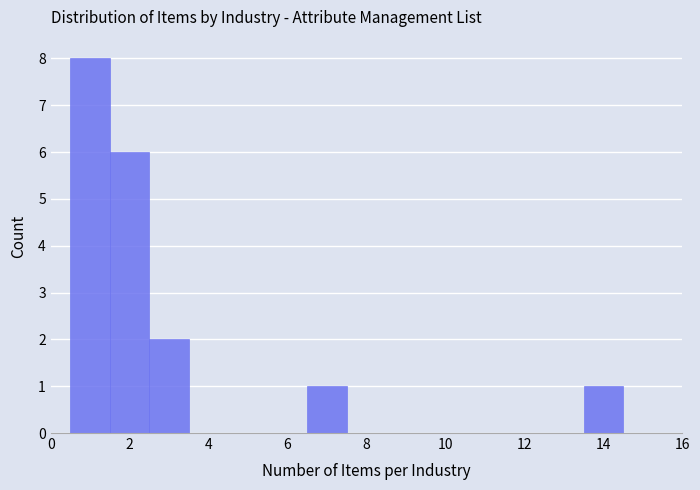

Reading left to right, transcribe this chart: for each bar, give the range it covers on the x-axis and its height. Neither the bar edges nor the heights are printed on the chart, so give them approximately, as read against the axes.

0.5 to 1.5: 8
1.5 to 2.5: 6
2.5 to 3.5: 2
3.5 to 4.5: 0
4.5 to 5.5: 0
5.5 to 6.5: 0
6.5 to 7.5: 1
7.5 to 8.5: 0
8.5 to 9.5: 0
9.5 to 10.5: 0
10.5 to 11.5: 0
11.5 to 12.5: 0
12.5 to 13.5: 0
13.5 to 14.5: 1
14.5 to 15.5: 0